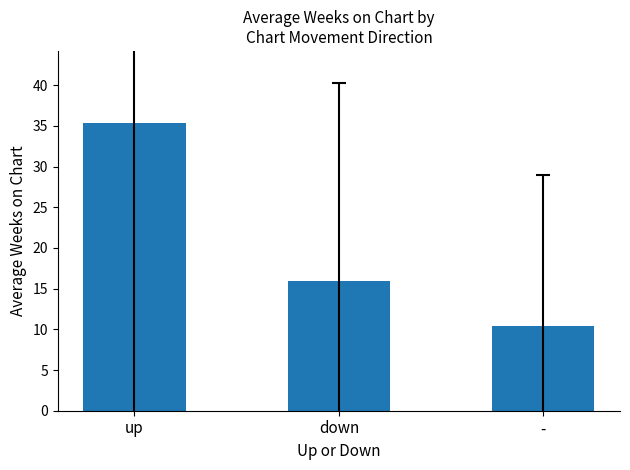

Reading right to left, extract all data points from this chart.

-=10.4	down=15.9	up=35.4